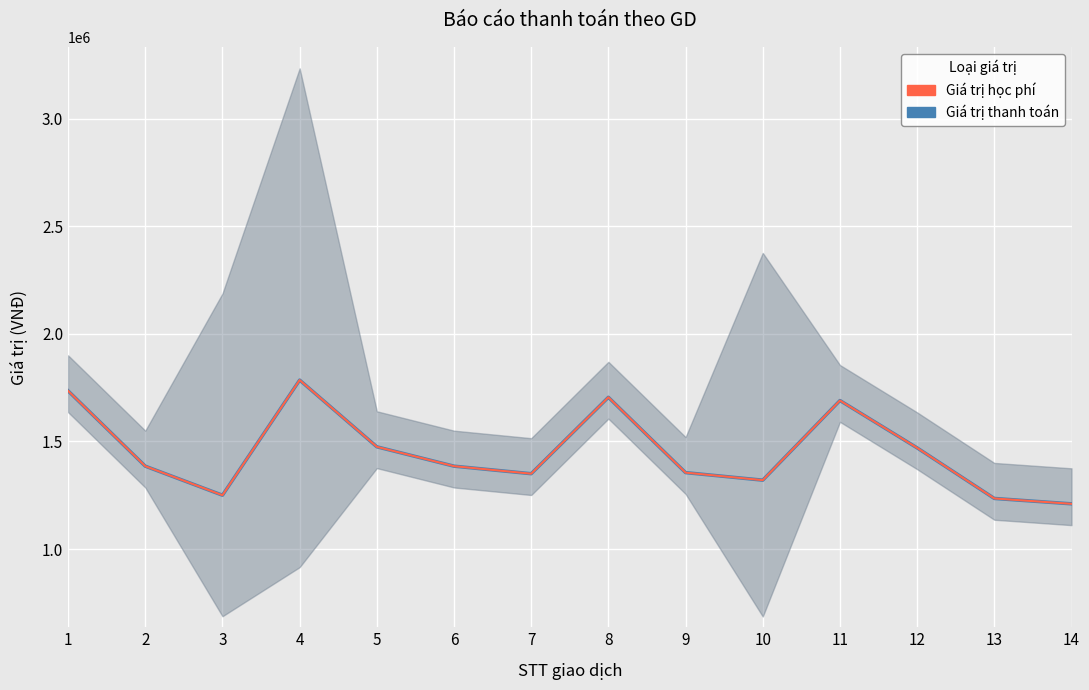

Which series has the largest total across all categories?

Giá trị thanh toán